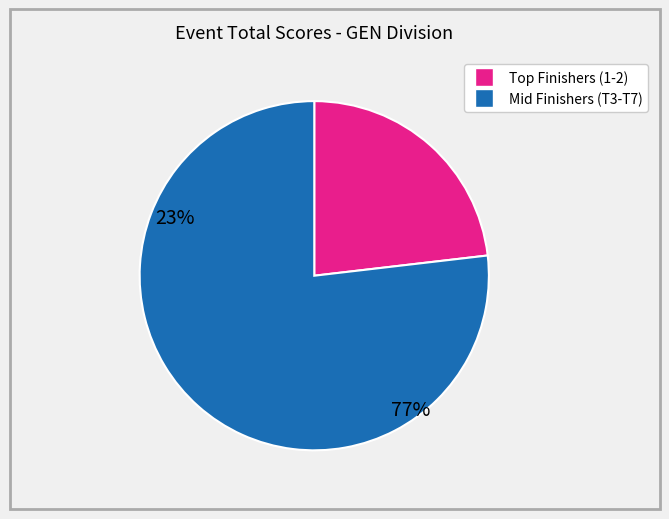

Is there a majority slice in this chart?

Yes